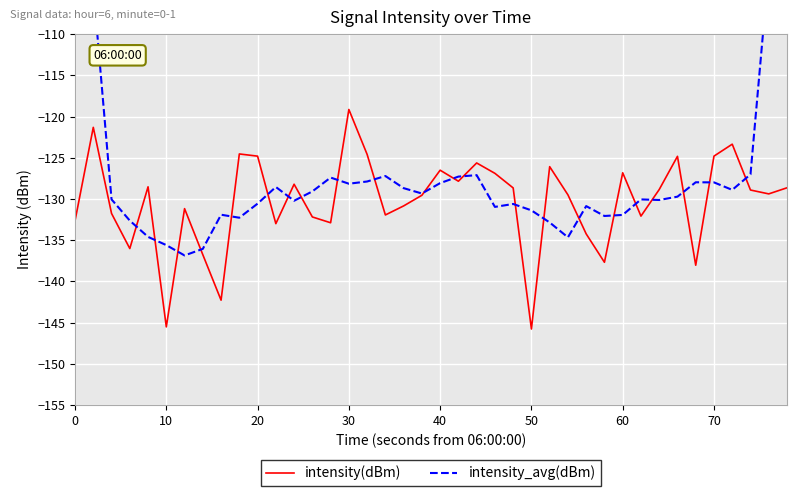

True or false: intensity(dBm) has a value of -145.5 at 10.

True